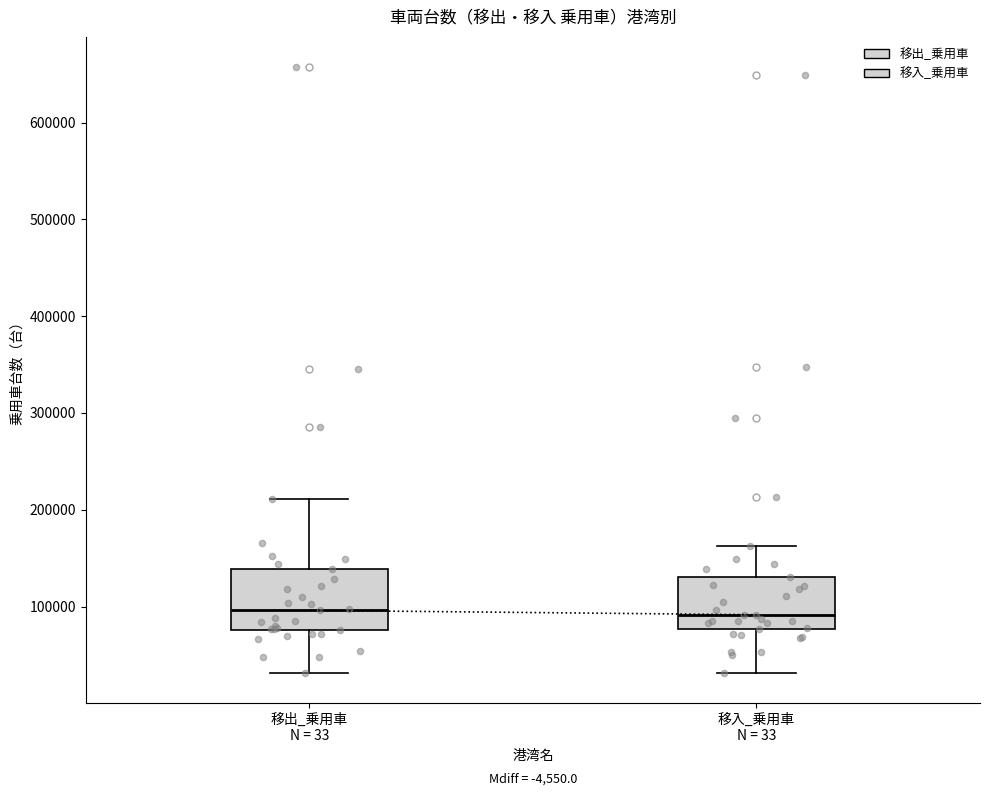

Reading left to right, read every box against the y-axis: the position of its median line, the range the box covers, and the ends of its whiskers. The values are not printed on the chart, so give them approximately, as read against the axis.

移出_乗用車 N = 33: median 100000, box 80000 to 140000, whiskers 30000 to 210000
移入_乗用車 N = 33: median 90000, box 80000 to 130000, whiskers 30000 to 160000